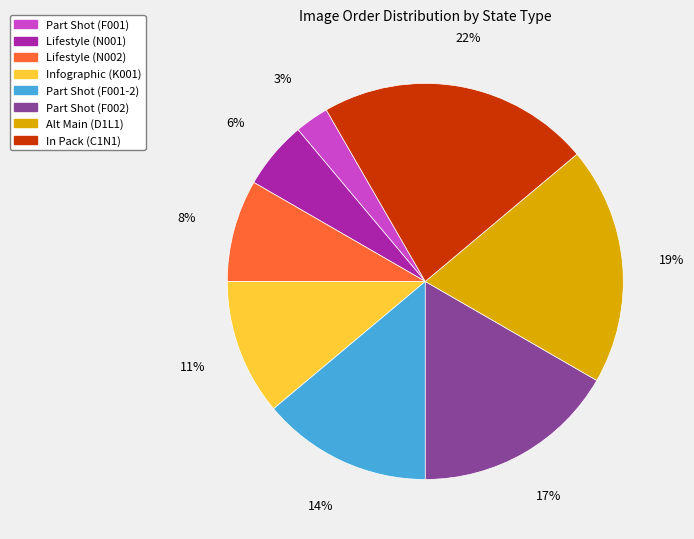

To the nearest percent, what is the combined percentage of In Pack (C1N1) and Lifestyle (N001)?

28%